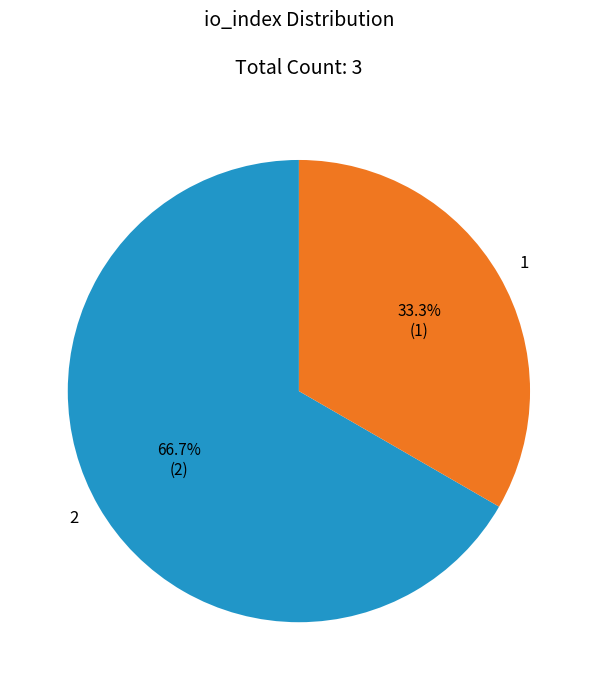

To the nearest percent, what is the difference between the 2 and 1 slice percentages?

33%